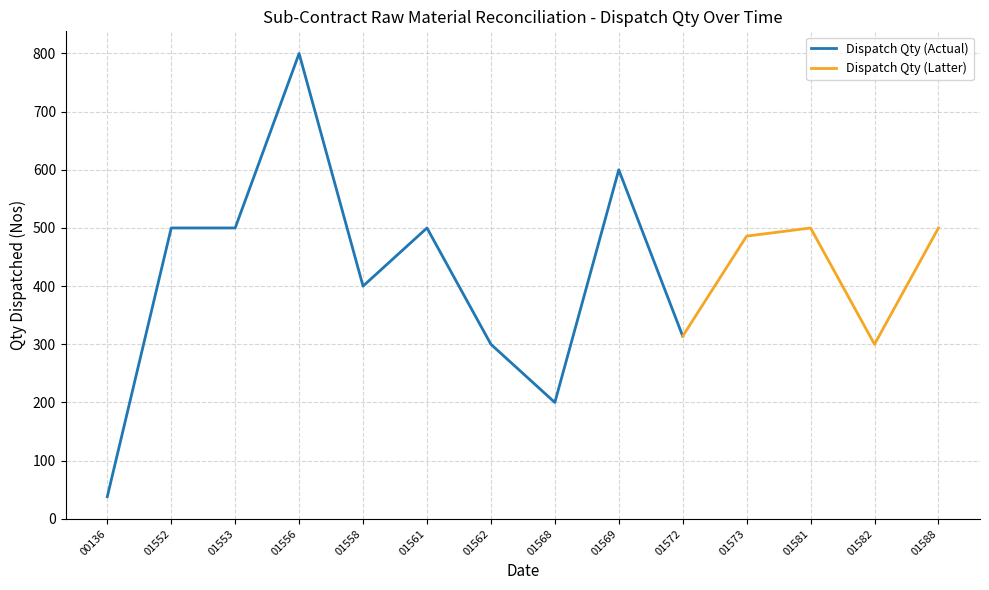

Where is Dispatch Qty (Actual) nearest to the value 419?

01558